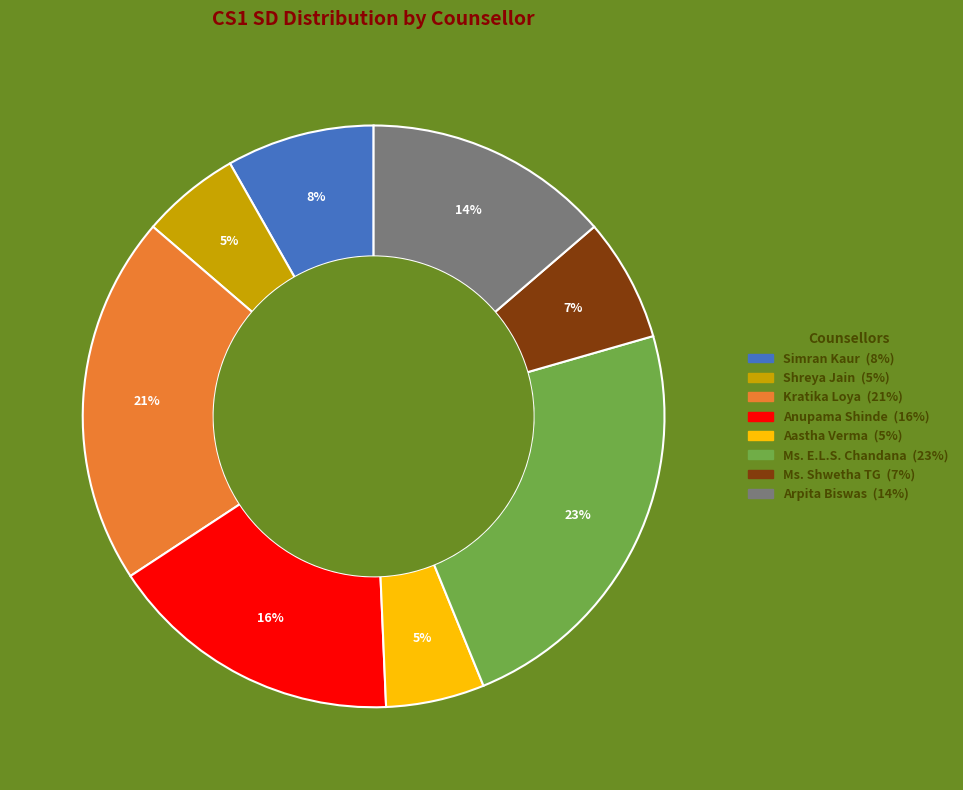

Between Arpita Biswas and Anupama Shinde, which is larger?

Anupama Shinde